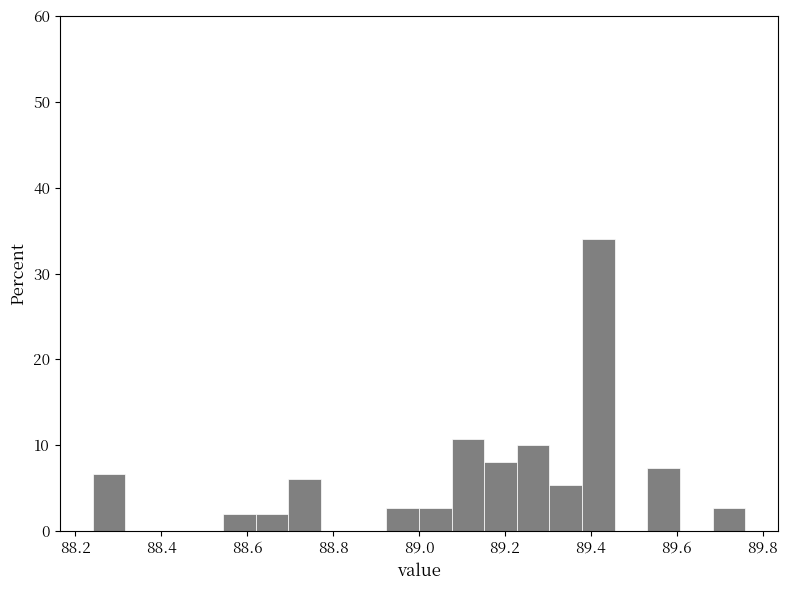

Read against the x-axis, roughly where is the centre of the tallest bar?

89.42